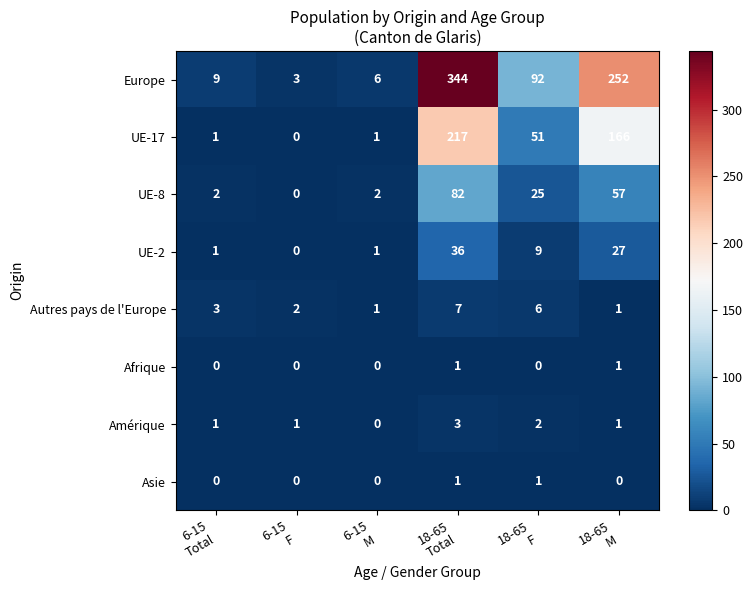

Which series has the largest total across all categories?

Europe